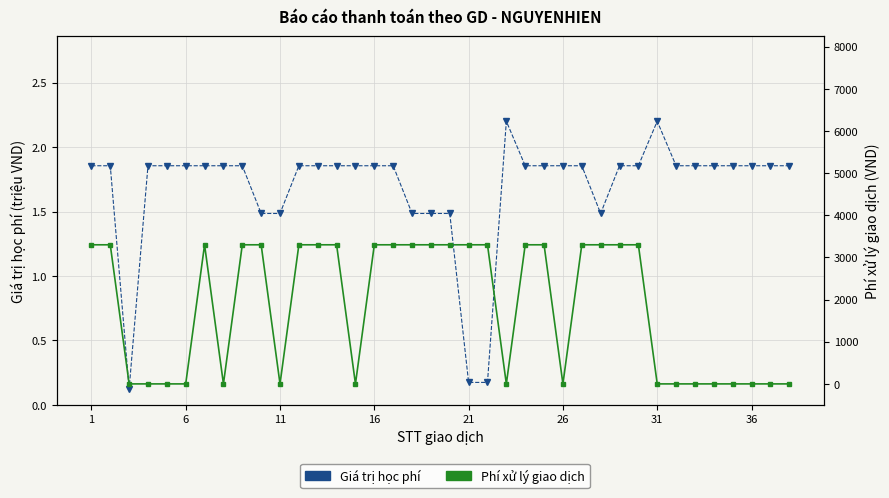

What is the value of the Giá trị học phí point at the 1st from the left?

1.9